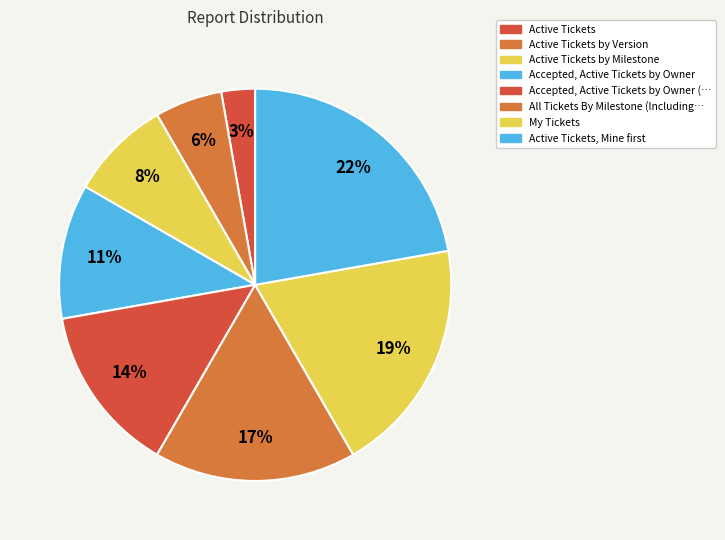

Which category has the smallest portion of the pie?

Active Tickets